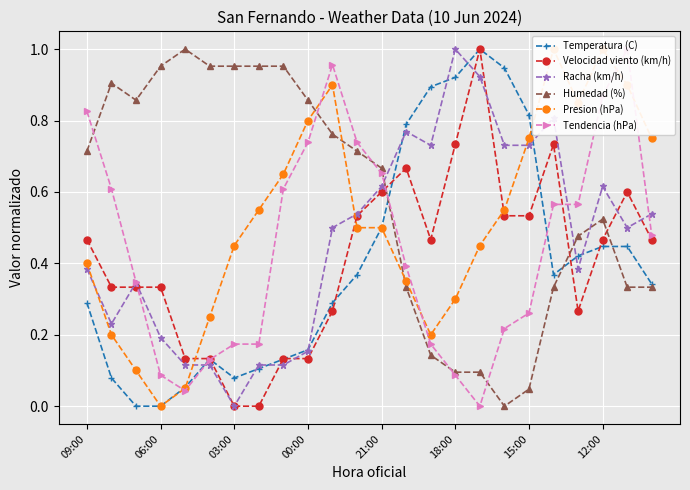

Which series has the widest spread of values?

Temperatura (C)